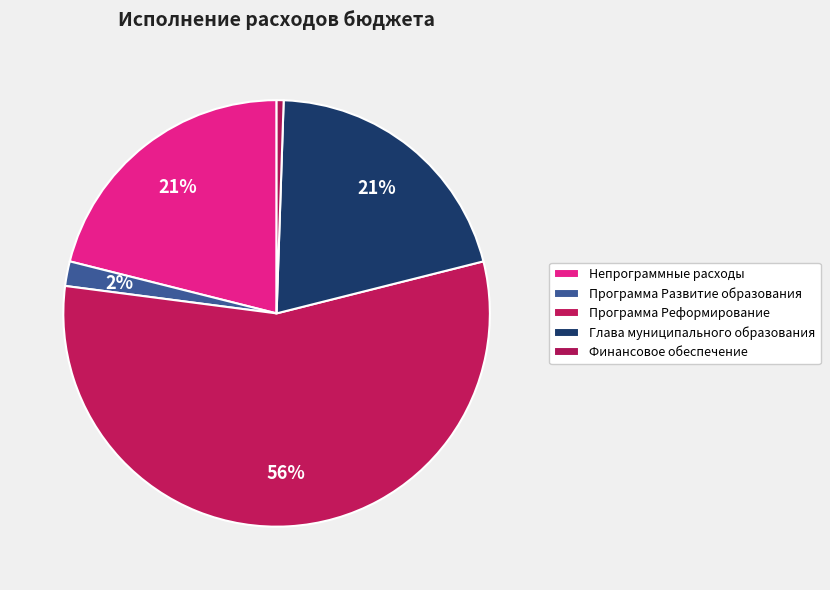

Count the number of slices in the pie.

5